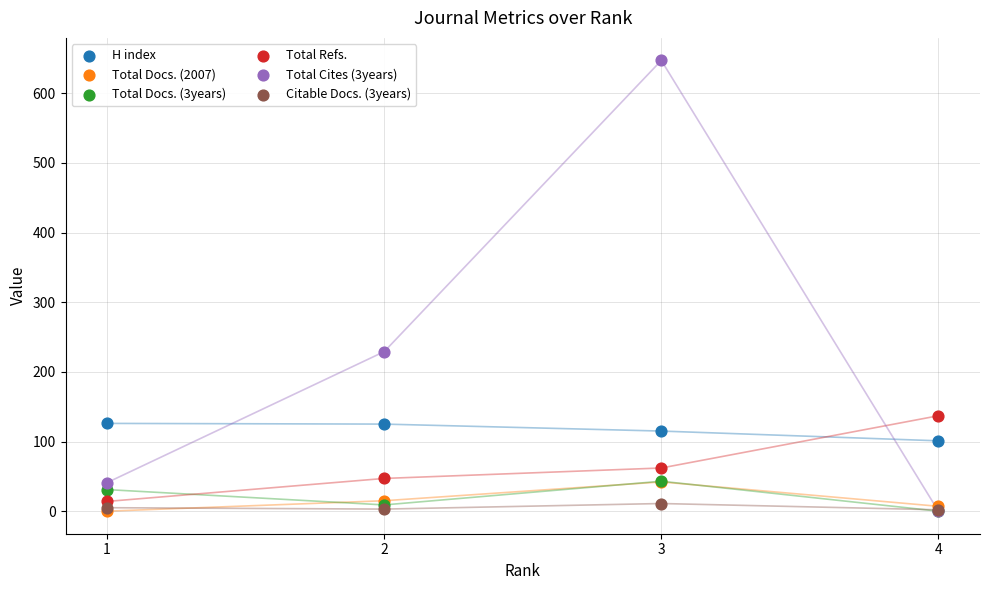

Across all series, what Y value is closest to 323?

229